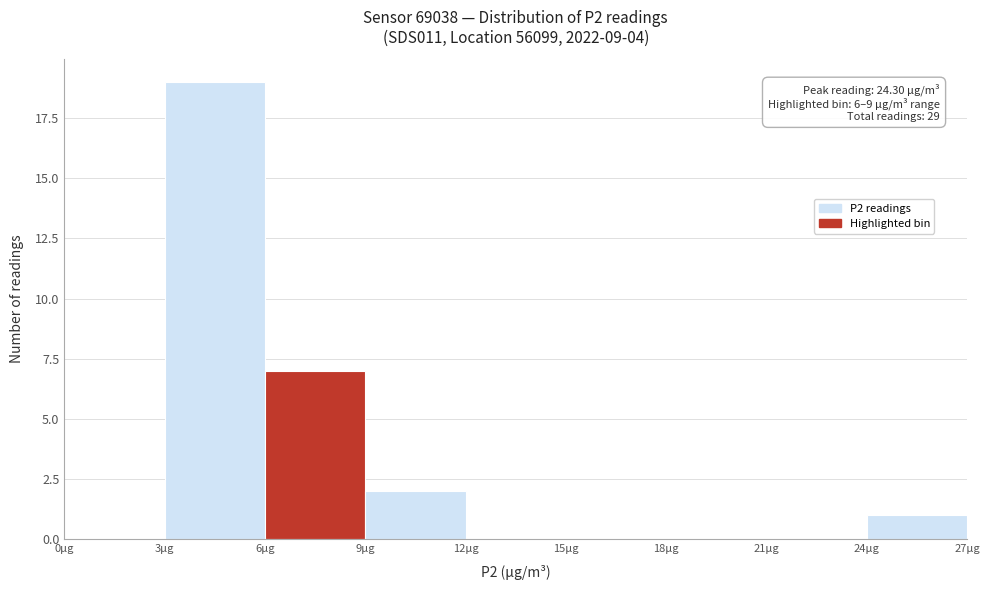

Which range on the x-axis has the tallest bar?

3 to 6